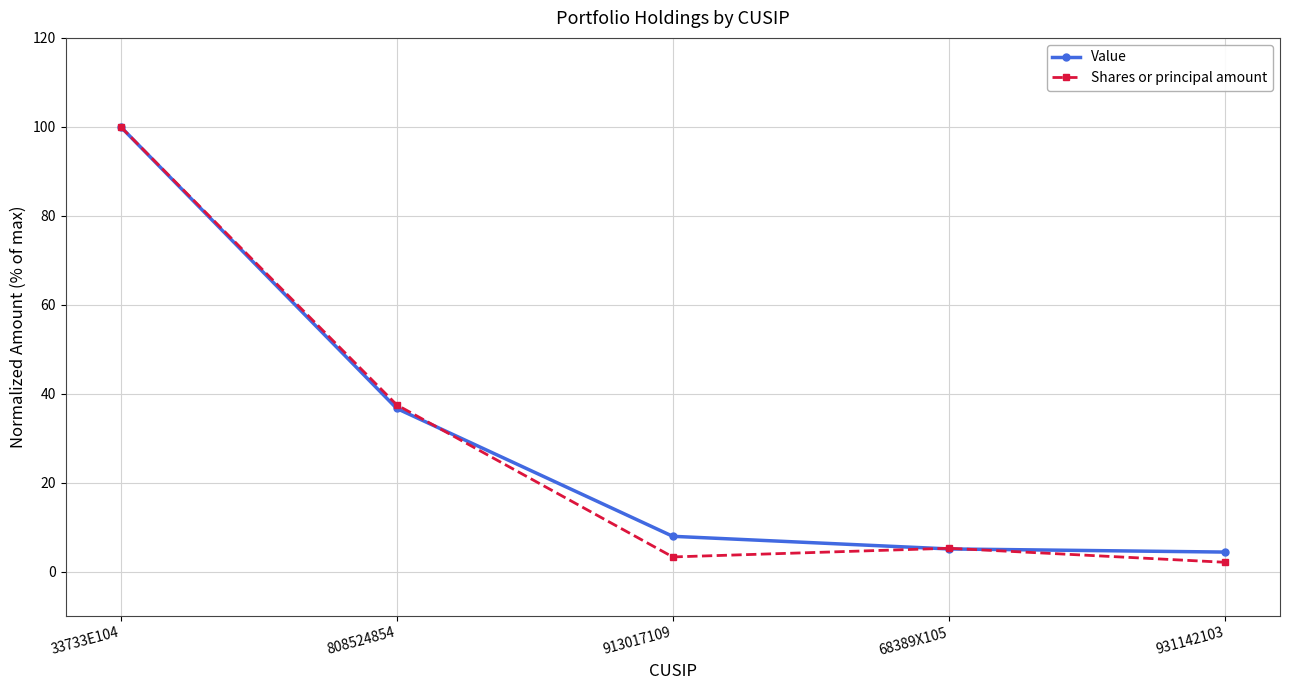

Is it true that Value equals 53.2 at 808524854?

False